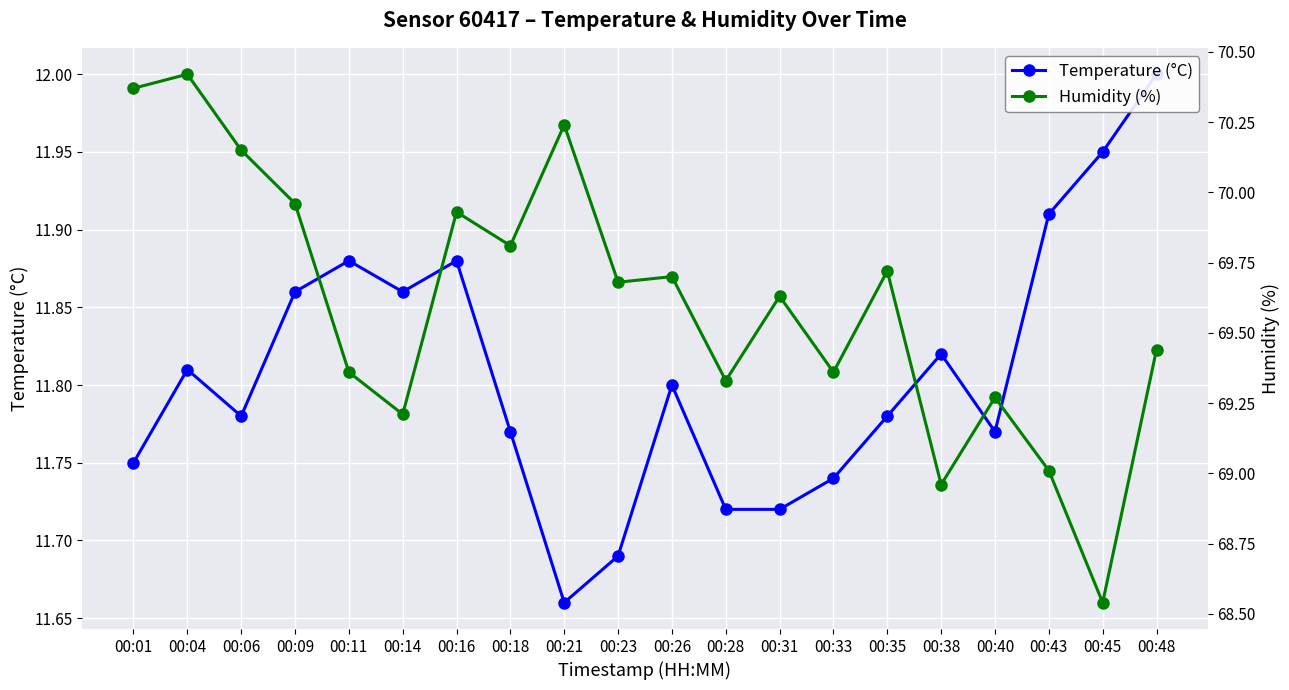

Is the value of Humidity (%) at 00:33 greater than the value of Temperature (°C) at 00:14?

Yes